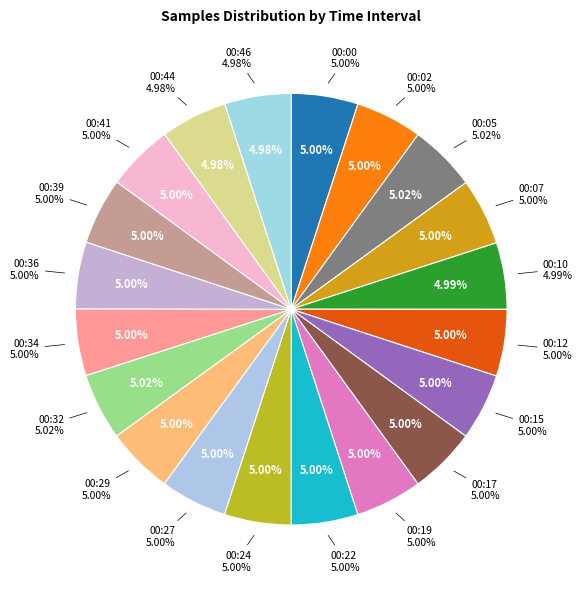

How many segments does this pie chart have?

20